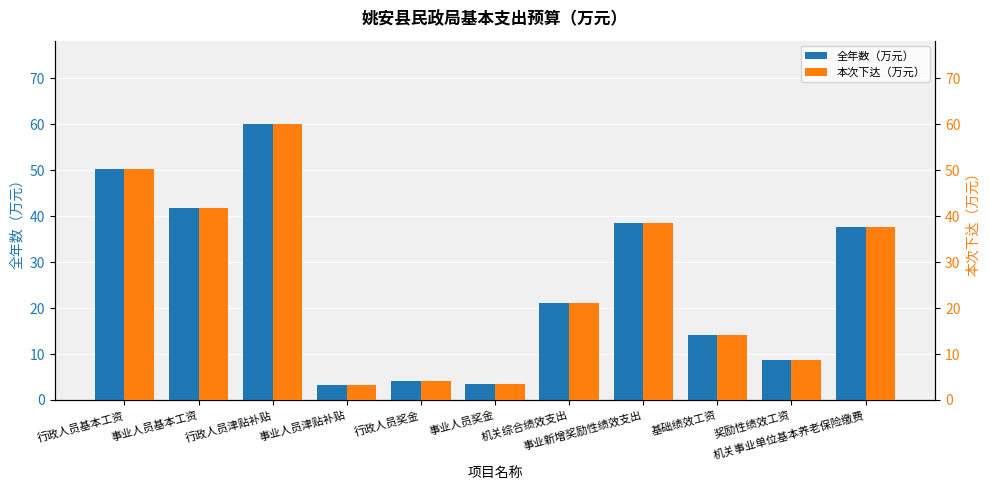

The value of 本次下达（万元） at 行政人员津贴补贴 is 60.2. True or false?

True